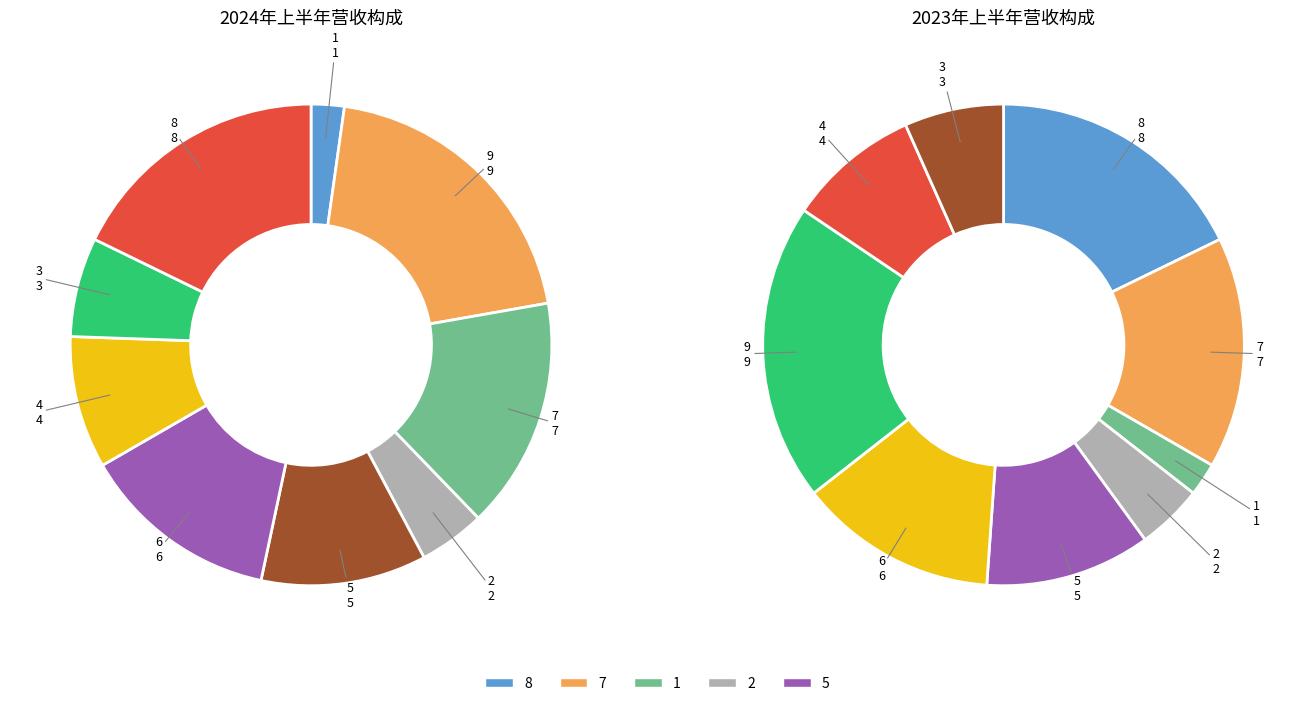

What percentage do 2 and 6 together represent?

17.8%